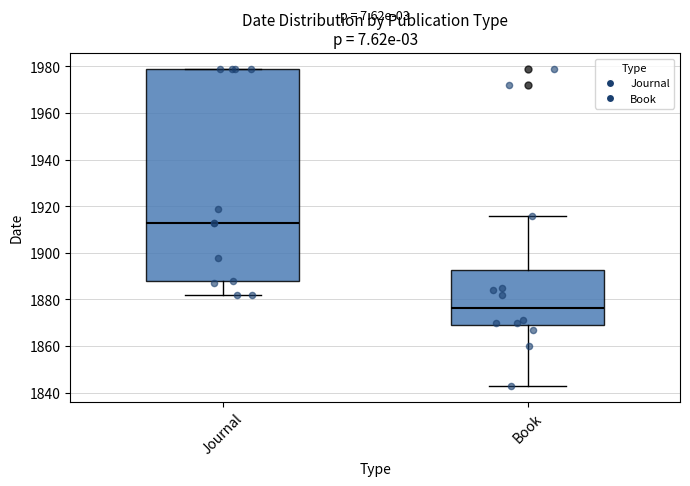

Reading left to right, read every box against the y-axis: the position of its median line, the range the box covers, and the ends of its whiskers. The values are not printed on the chart, so give them approximately, as read against the axis.

Journal: median 1914, box 1888 to 1980, whiskers 1882 to 1980
Book: median 1876, box 1870 to 1892, whiskers 1844 to 1916